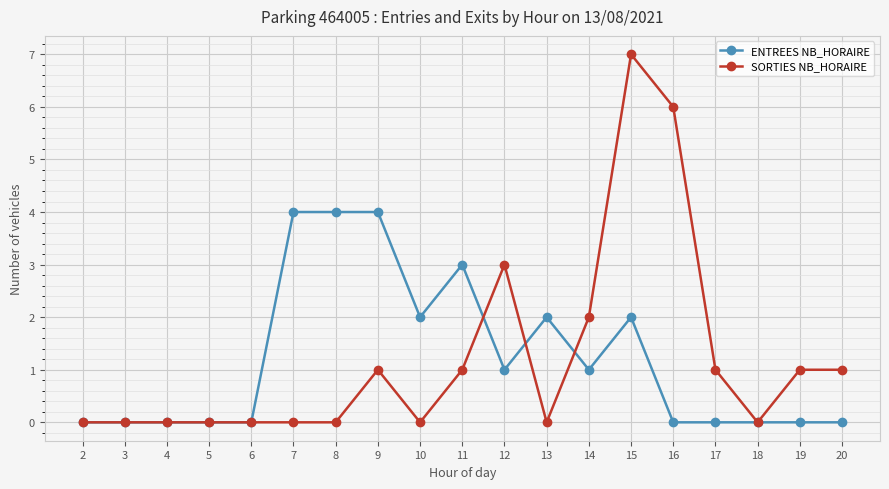

Is the value of SORTIES NB_HORAIRE at 5 greater than the value of ENTREES NB_HORAIRE at 7?

No